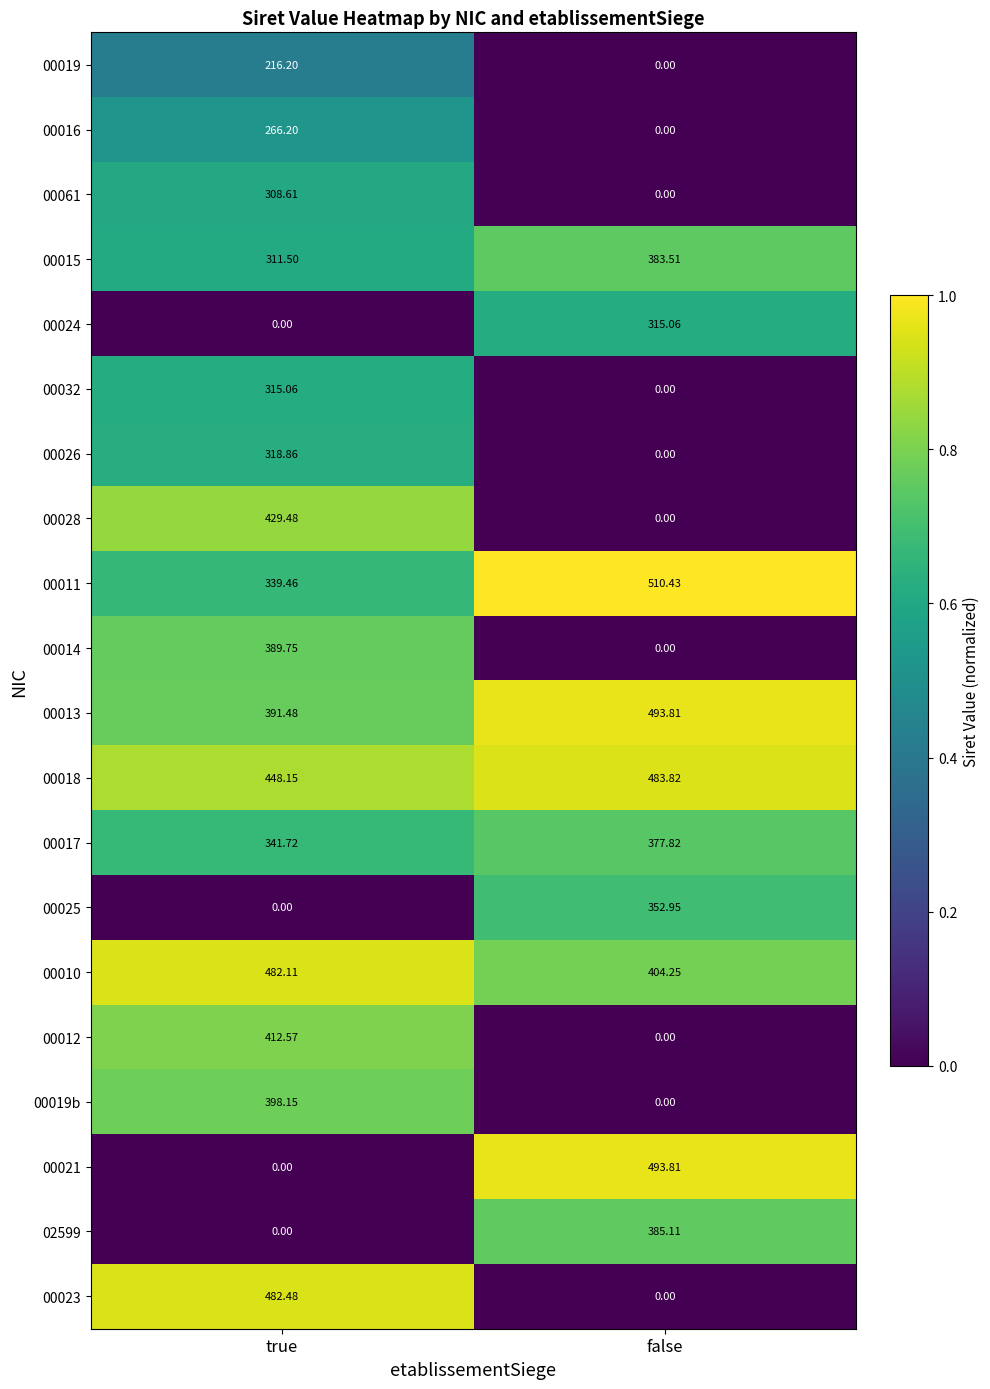

Which series changed the most between true and false?

00021